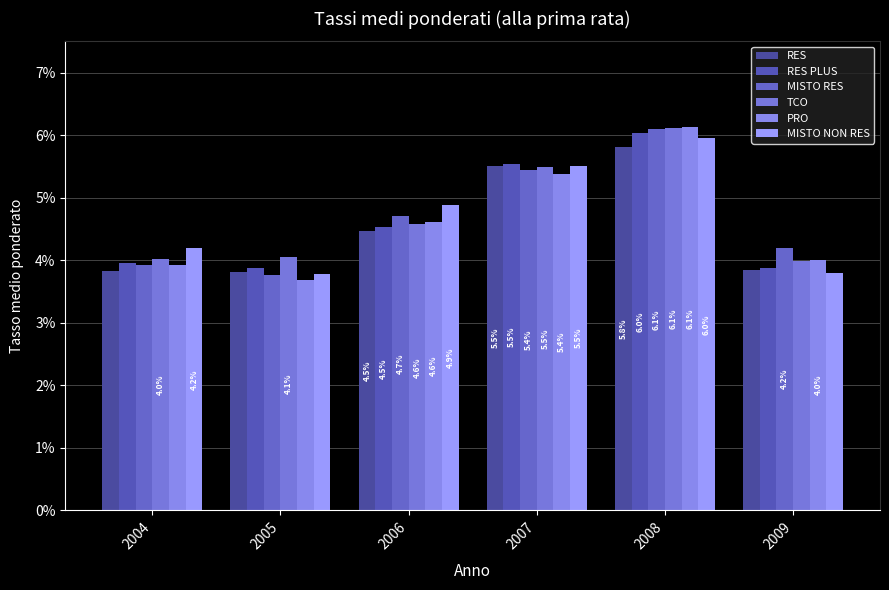

Is the value of PRO at 2009 greater than the value of MISTO NON RES at 2005?

Yes